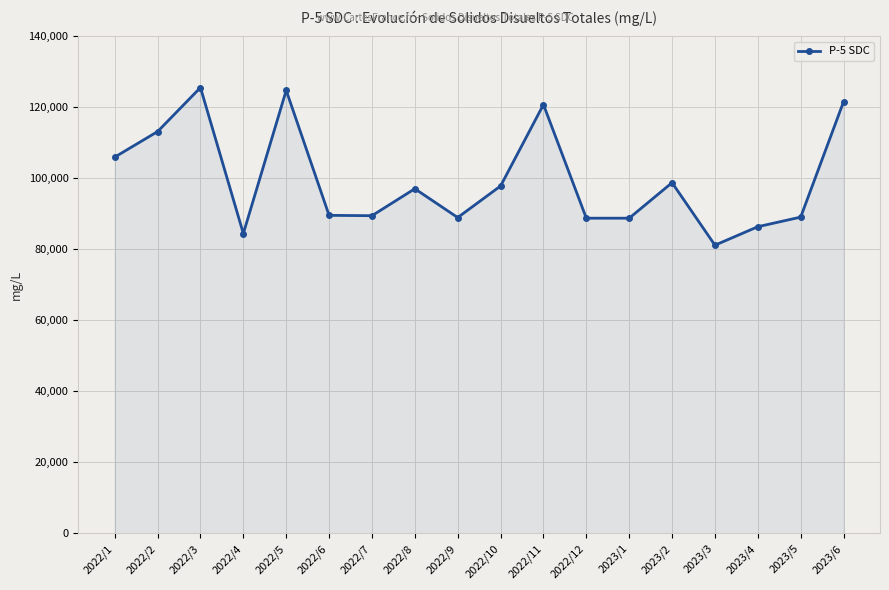

The chart shows a value of 88800 at 2022/12. True or false?

True